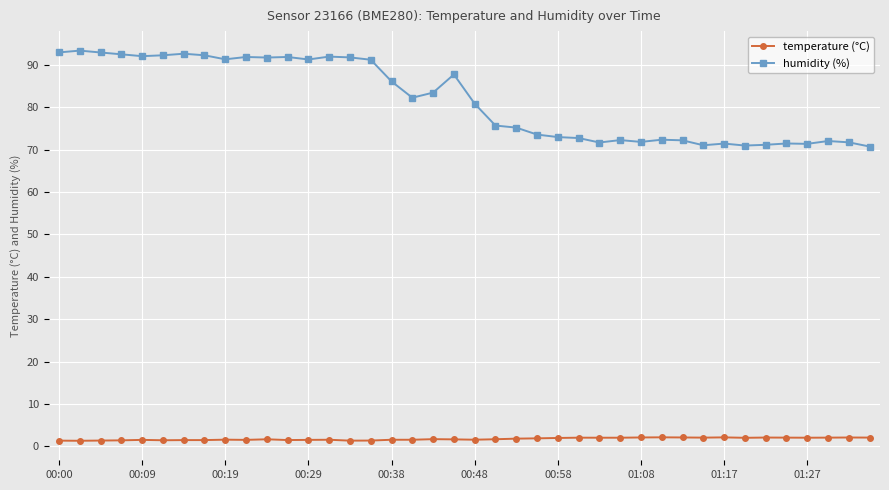

What is the minimum value for humidity (%)?

70.7